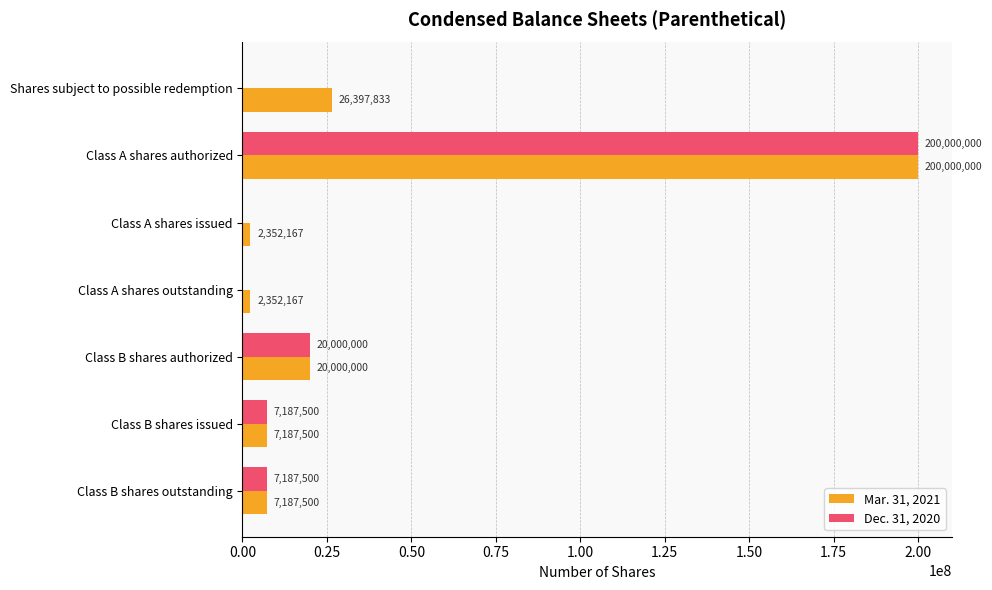

True or false: Dec. 31, 2020 has a value of 0 at Class A shares issued.

True